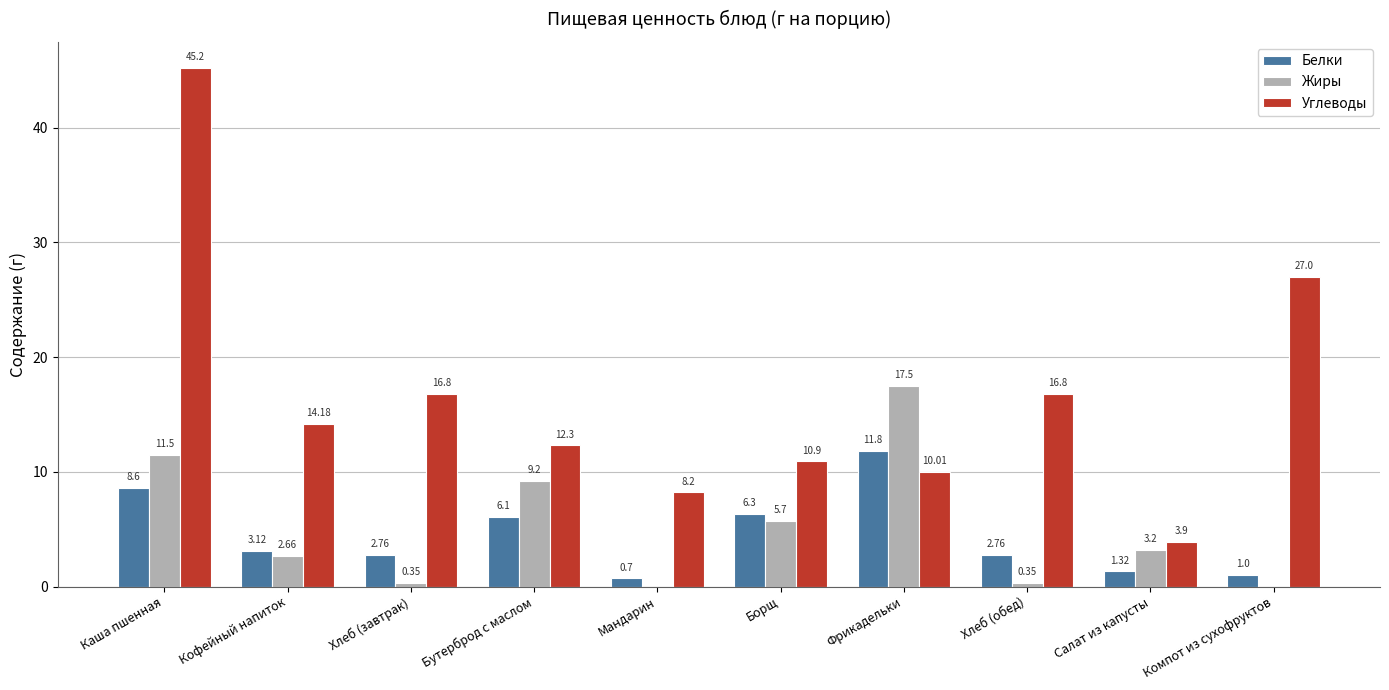

Does the chart contain stacked bars?

No